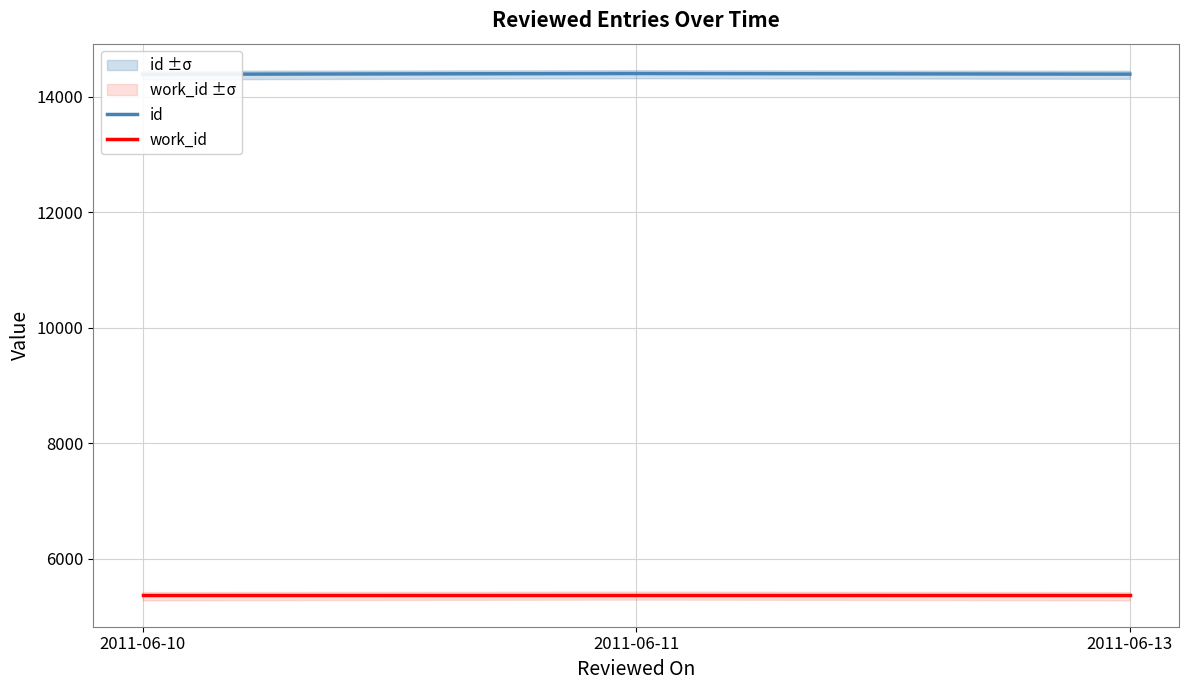

Rank the series by their maximum value, from lowest to highest.

work_id, id